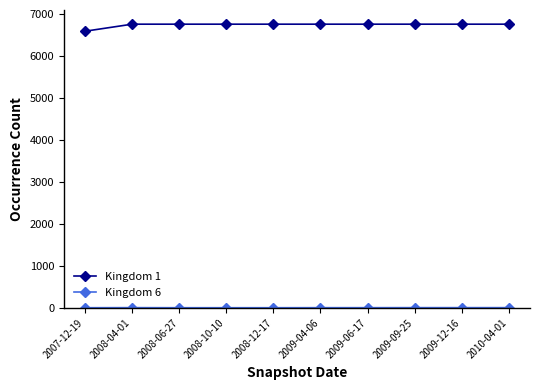

What is the label of the 1st point from the right?

2010-04-01